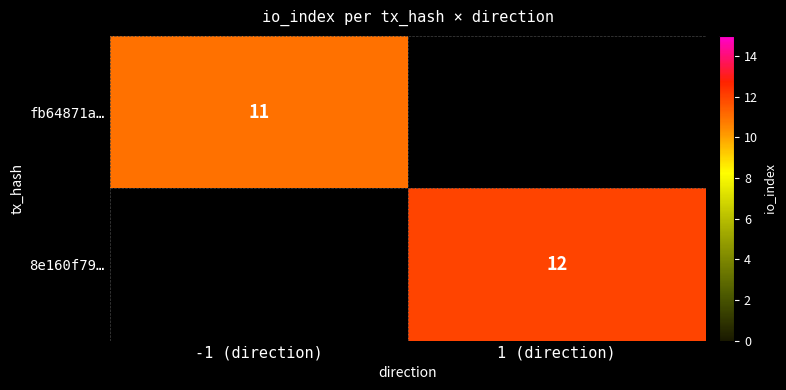

Is it true that 8e160f79… equals 3 at 1 (direction)?

False